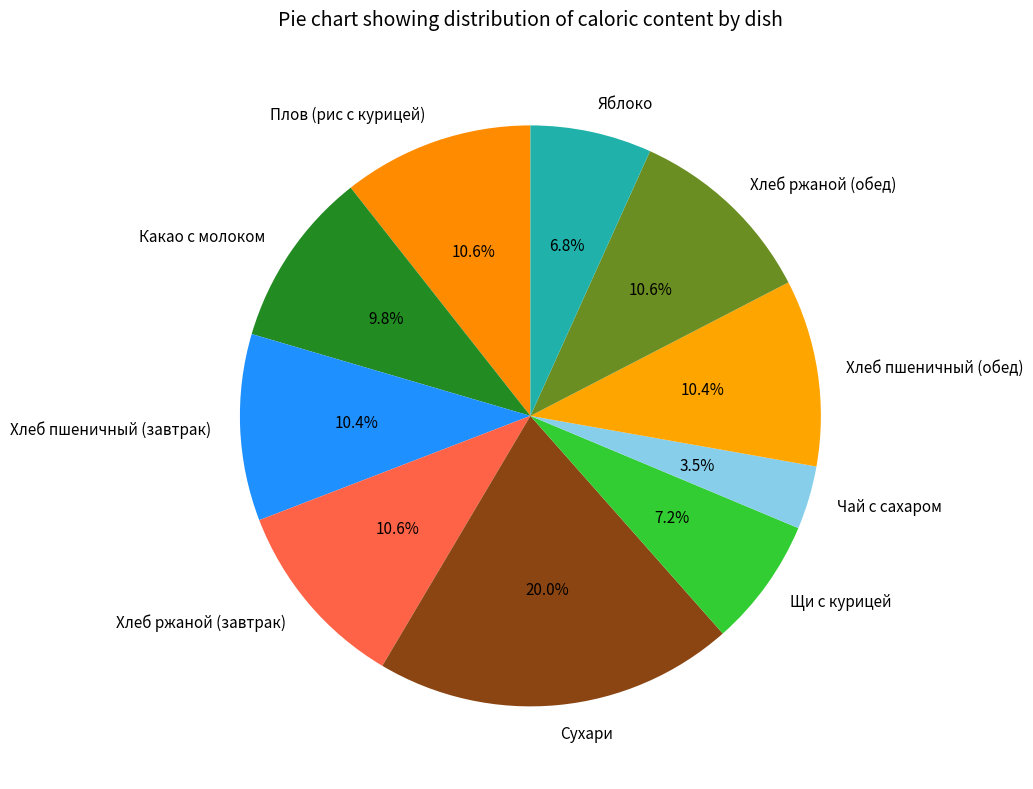

Does any single category account for the majority?

No